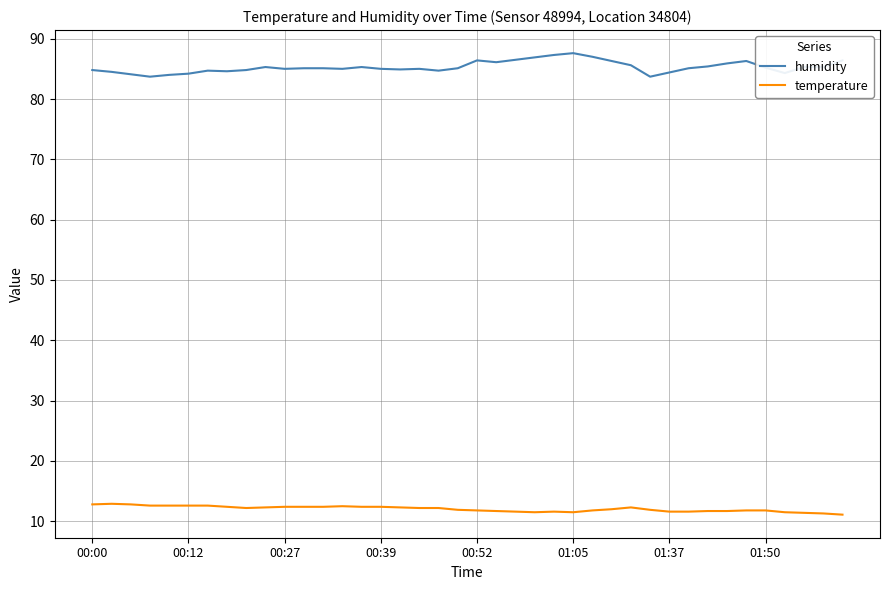

Which series has the widest spread of values?

humidity